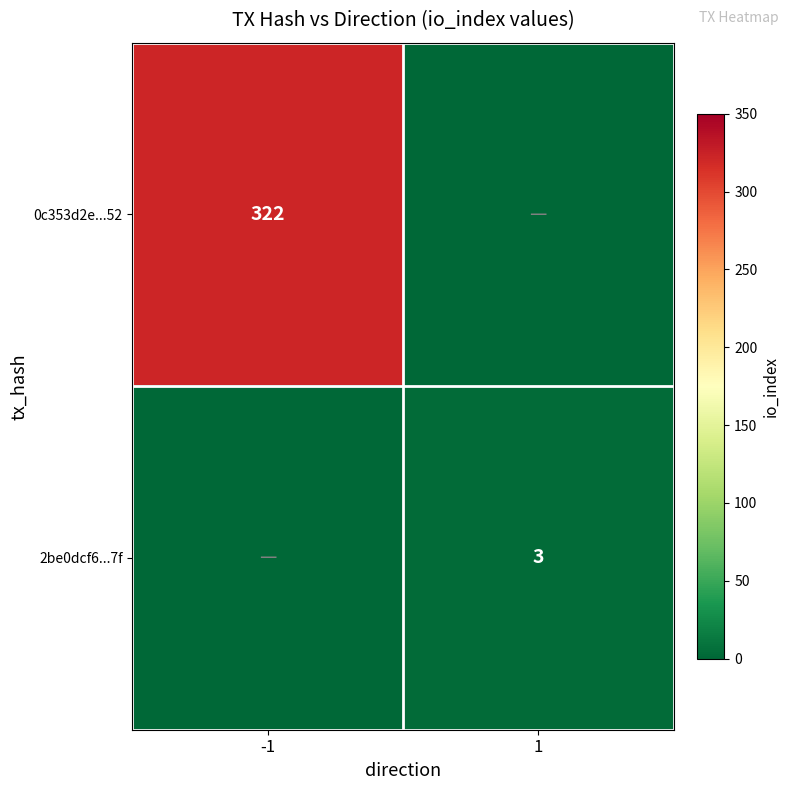

The 2be0dcf6...7f series shows 3 at 1. True or false?

True